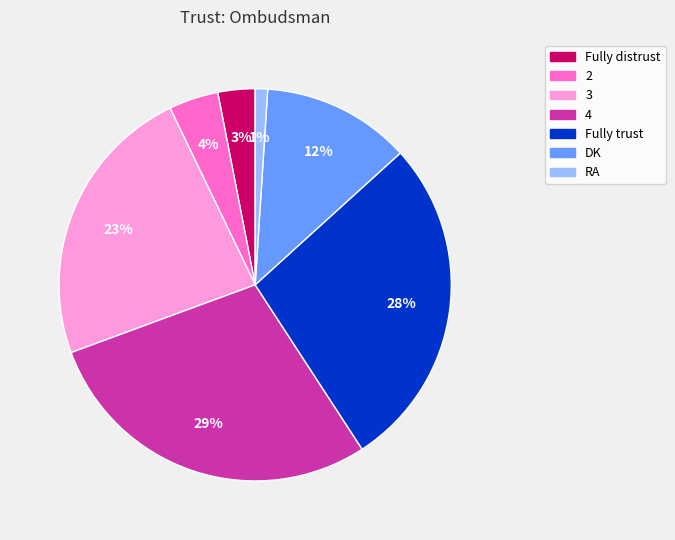

Is DK the majority of the pie?

No